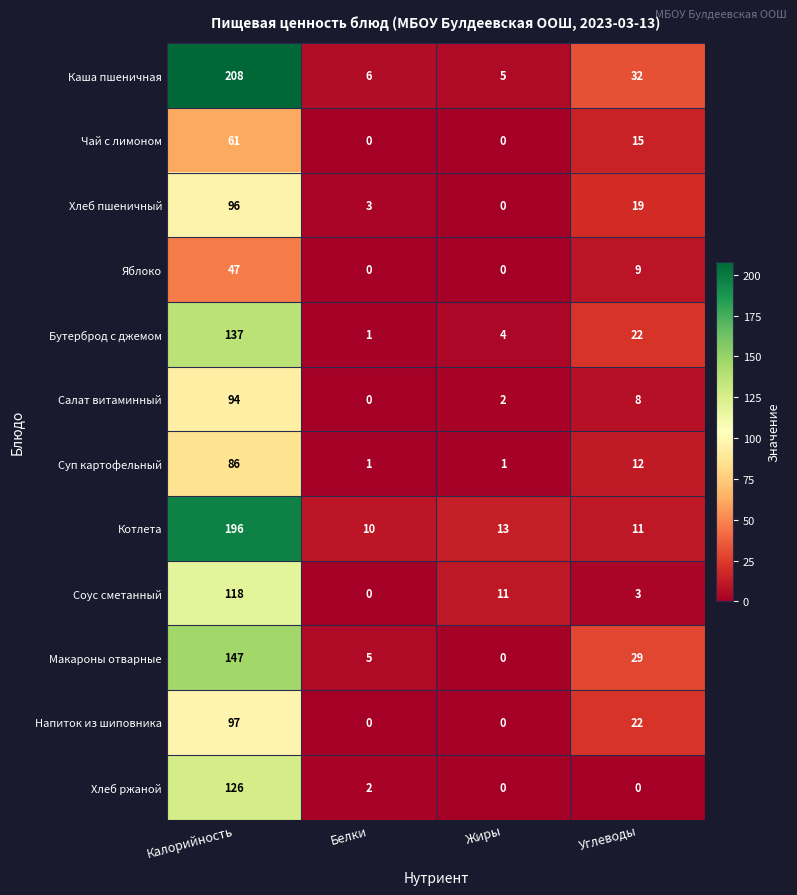

At which category is the sum across all series the highest?

Калорийность